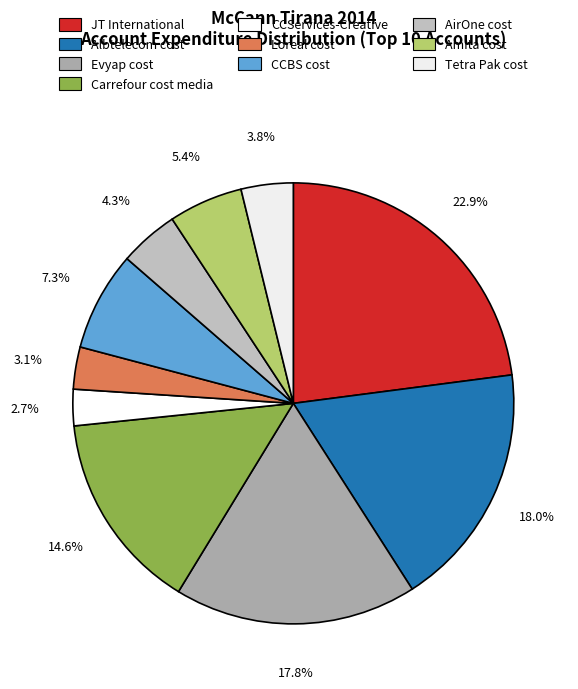

What percentage is the Loreal cost slice, to the nearest percent?

3%